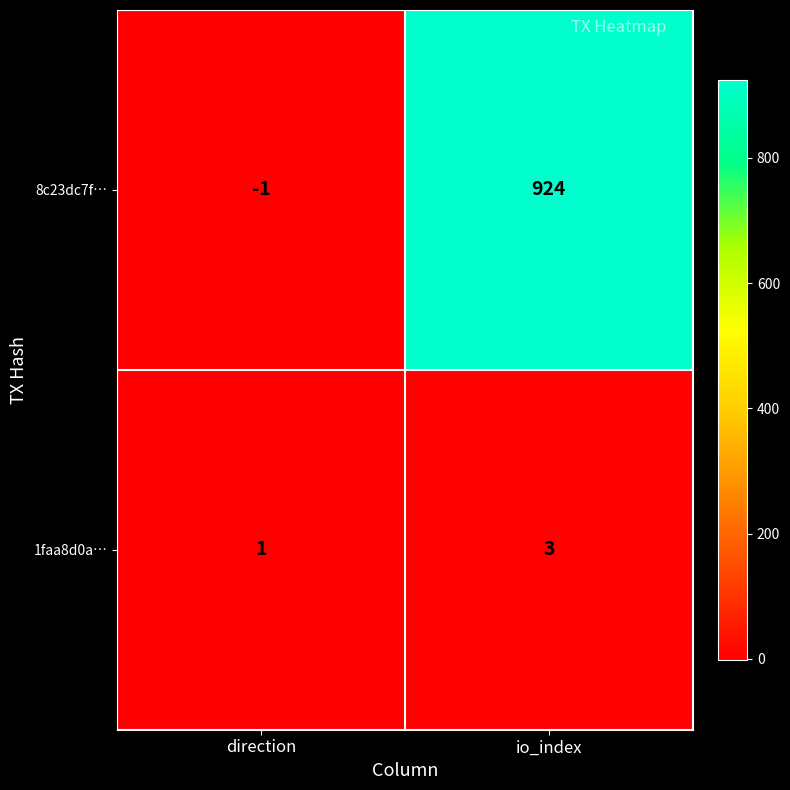

What is the sum of the 8c23dc7f… values at io_index and direction?

923